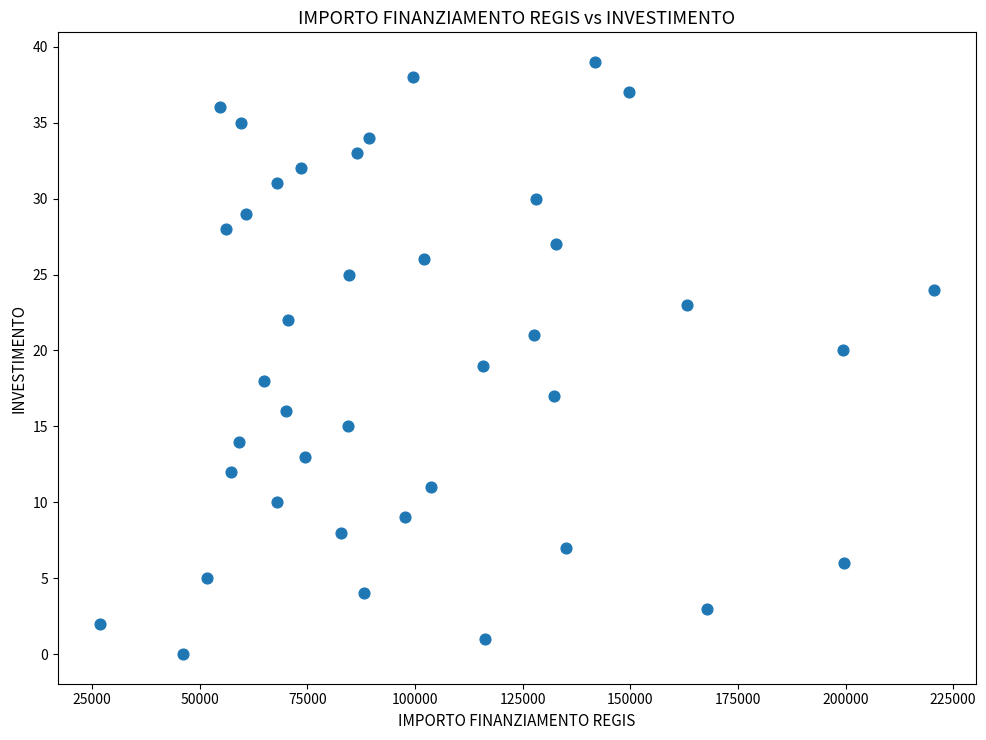

What is the range of Y values (max minus min)?

39